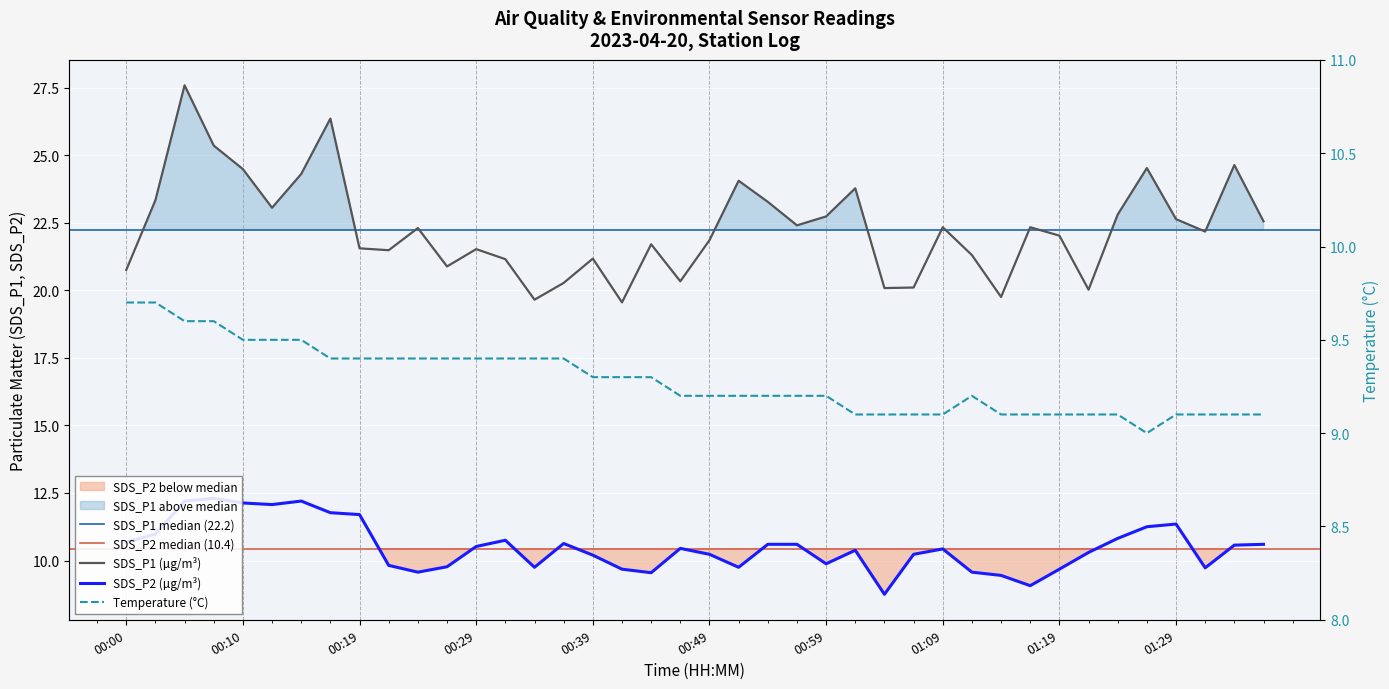

Rank the series at 00:17 from lowest to highest value.

Temp, SDS_P2, SDS_P1